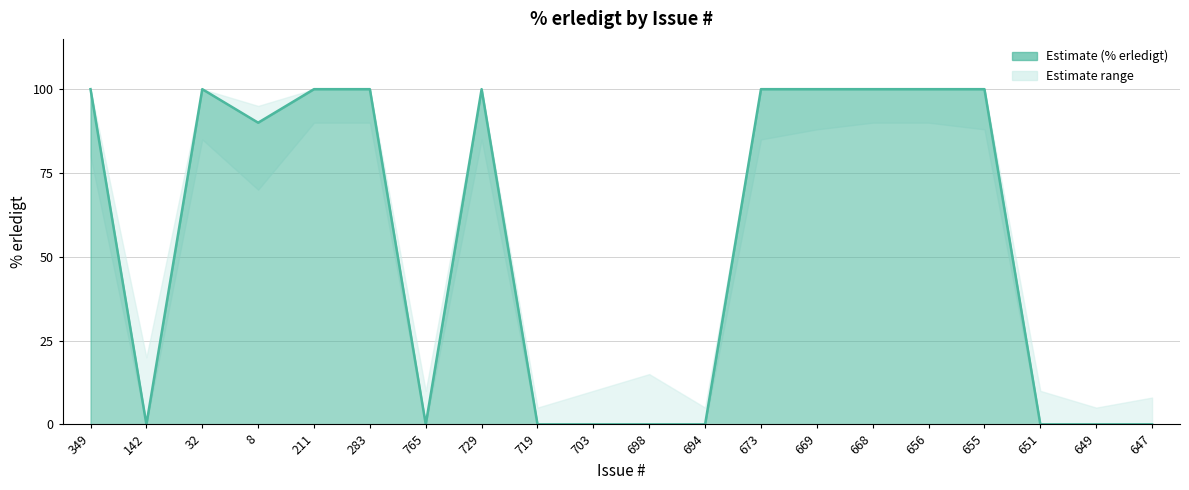

Where is Erledigt nearest to the value 50?

8